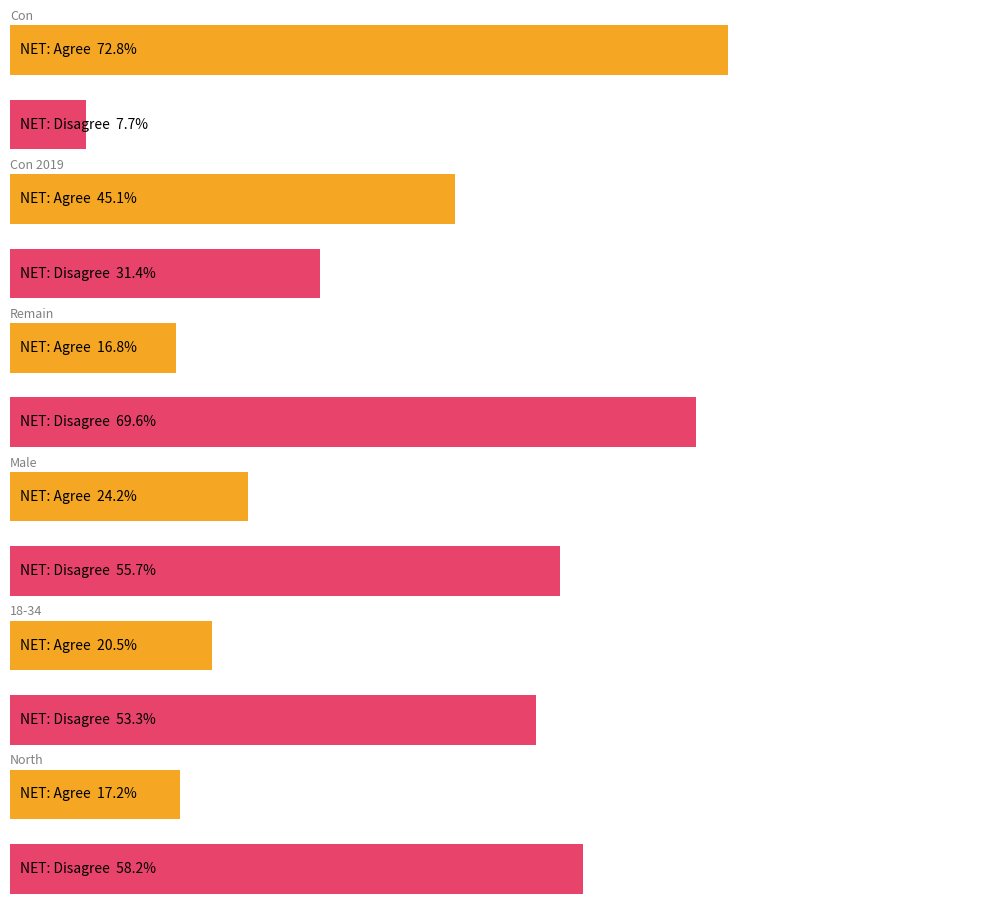

Rank the series by their maximum value, from lowest to highest.

Con 2019, 18-34, Male, North, Remain, Con